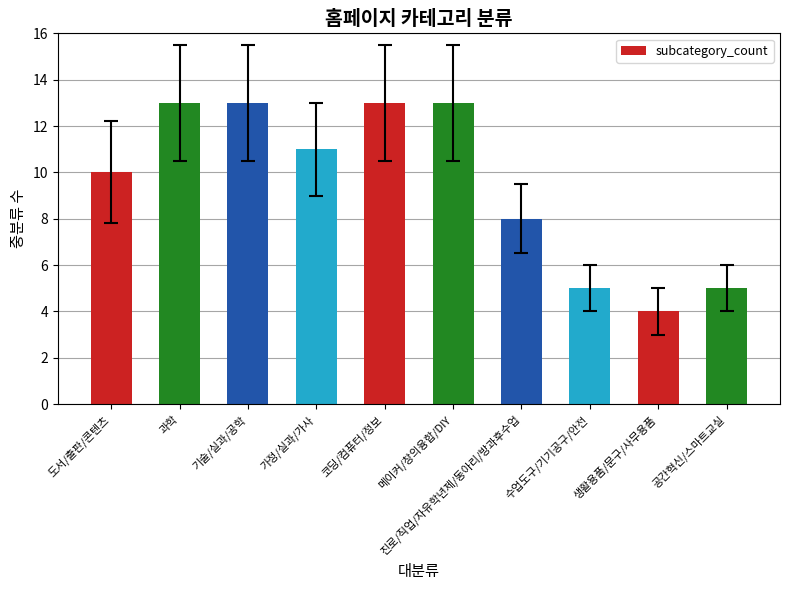

What is the smallest value displayed?

4